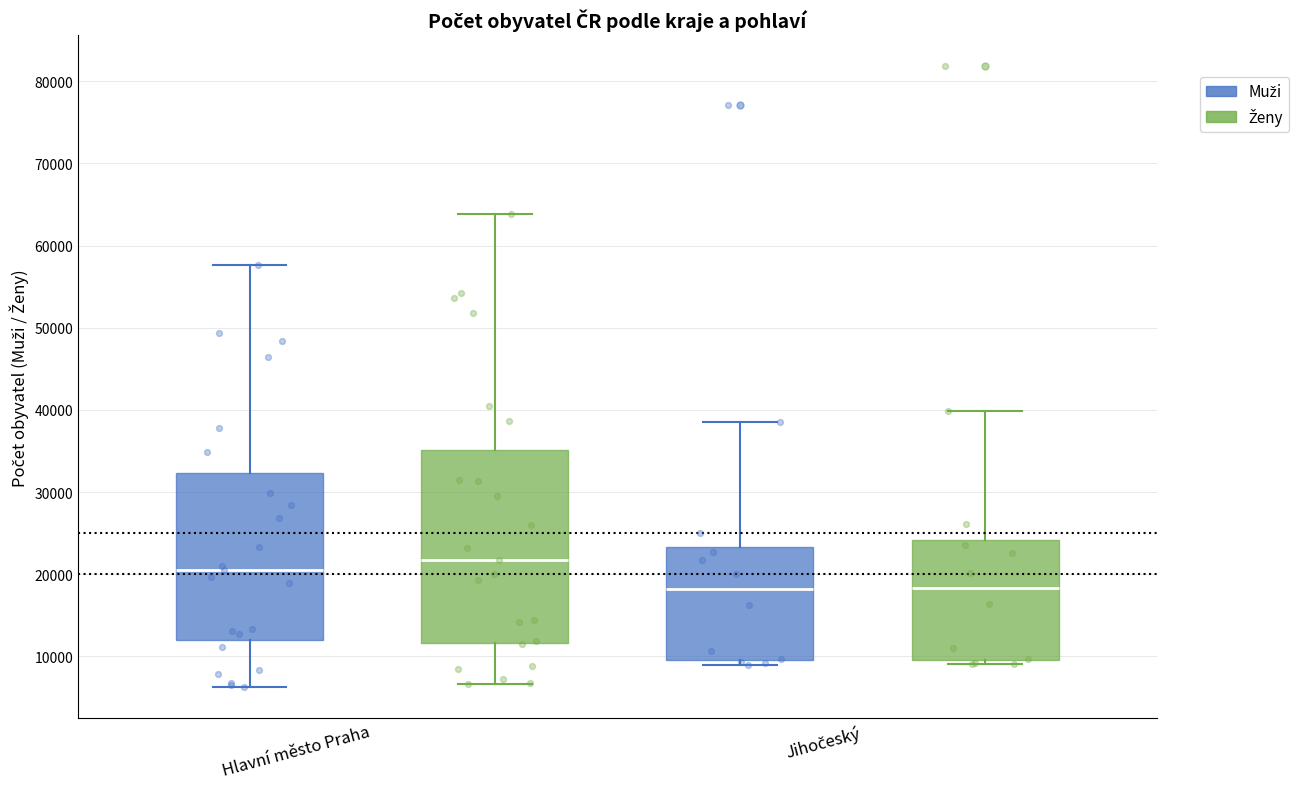

Reading left to right, transcribe this box plot: for each box, give where its median line is, the range the box spans, and where its two whiskers end, as read against the y-axis. The values are not printed on the chart, so give them approximately, as read against the axis.

Hlavní město Praha (Muži): median 20000, box 12000 to 32000, whiskers 6000 to 58000
Hlavní město Praha (Ženy): median 22000, box 12000 to 35000, whiskers 7000 to 64000
Jihočeský (Muži): median 18000, box 10000 to 23000, whiskers 9000 to 39000
Jihočeský (Ženy): median 18000, box 10000 to 24000, whiskers 9000 to 40000